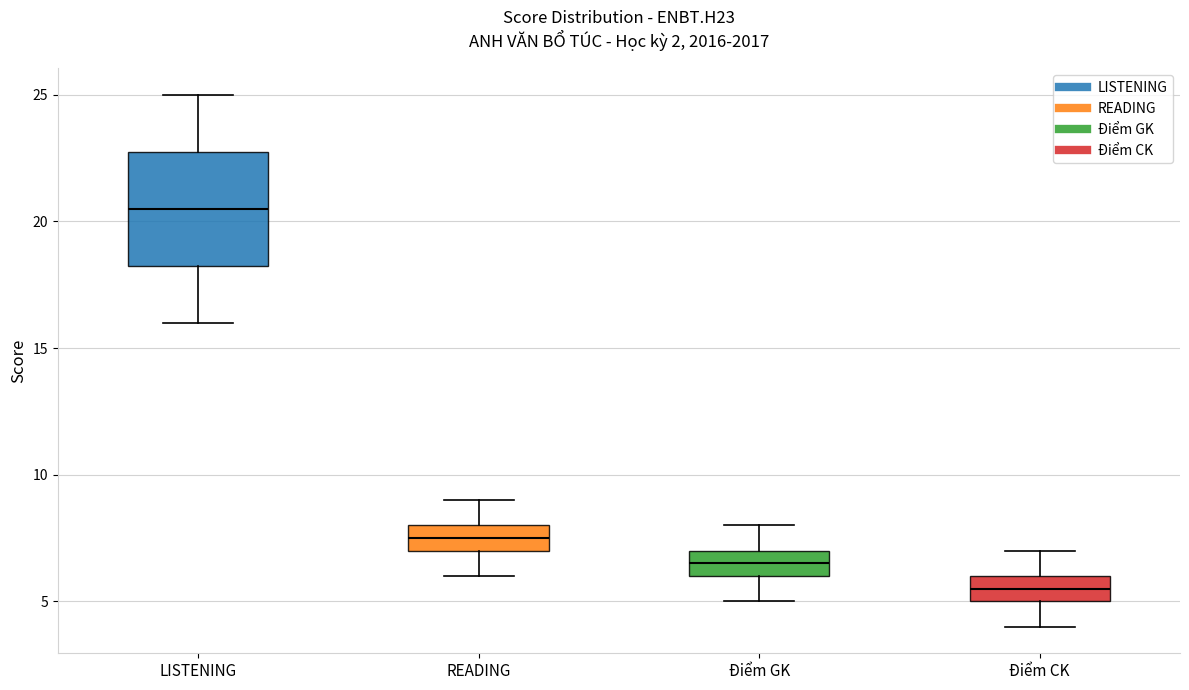

Comparing the boxes themselves (not the whiskers), which one is the tallest?

LISTENING